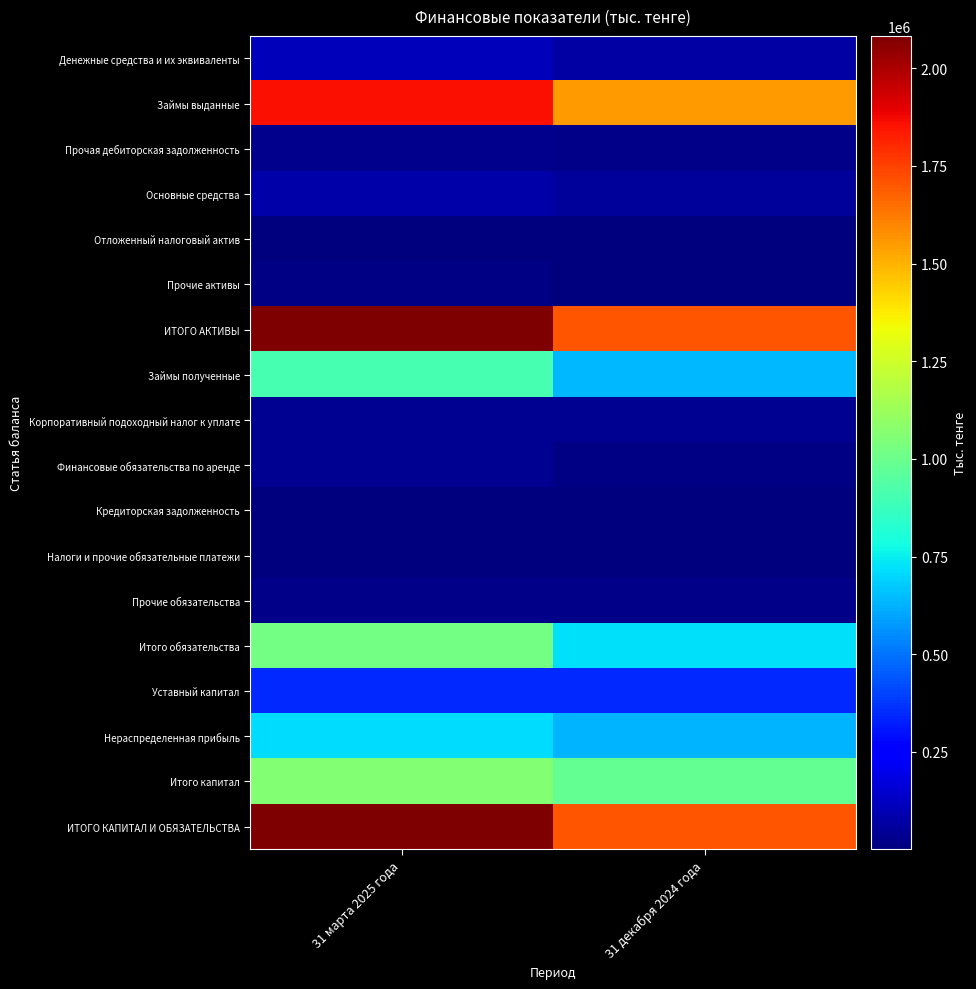

How many categories are shown in the chart?

2